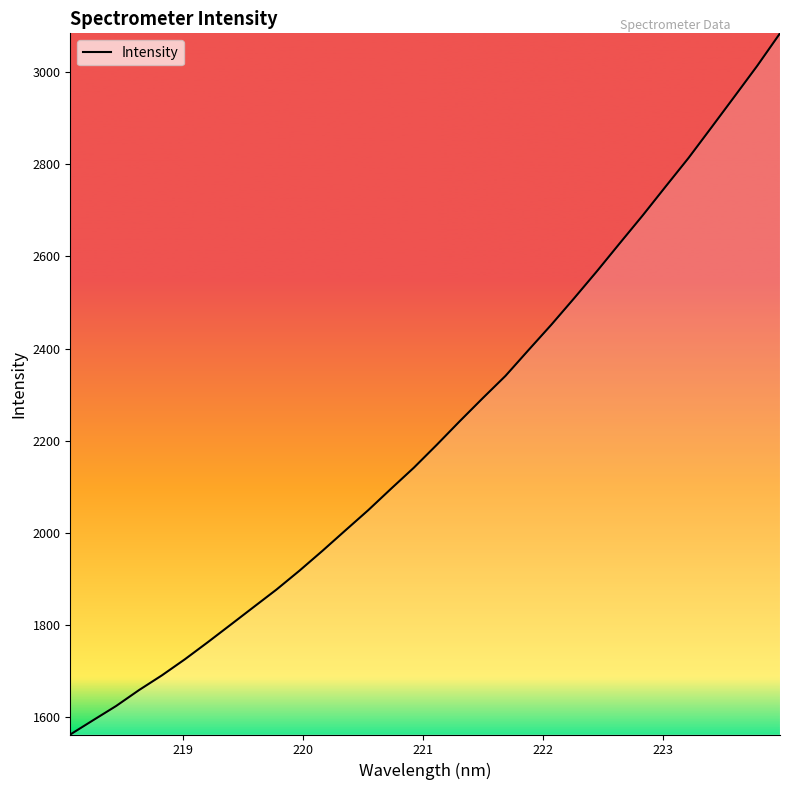

What is the difference between the maximum and minimum values?

1521.3